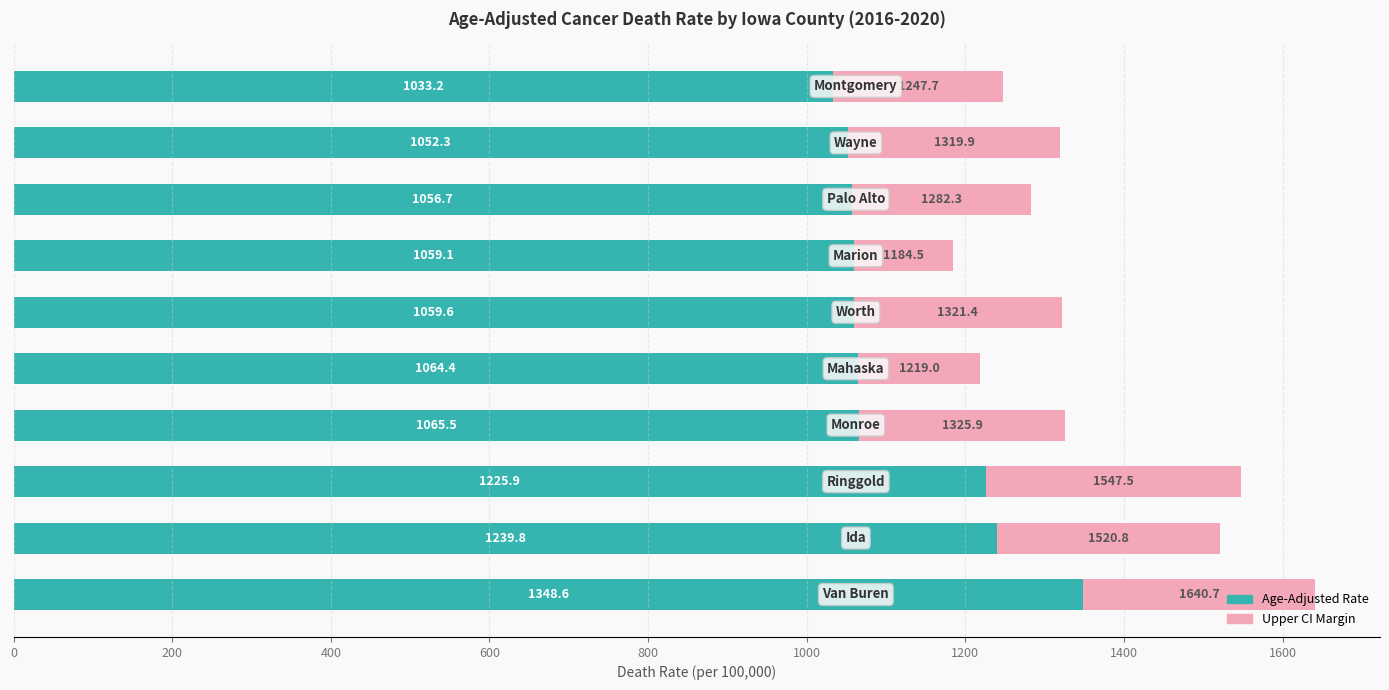

What is the minimum value for Age-Adjusted Rate?

1033.2